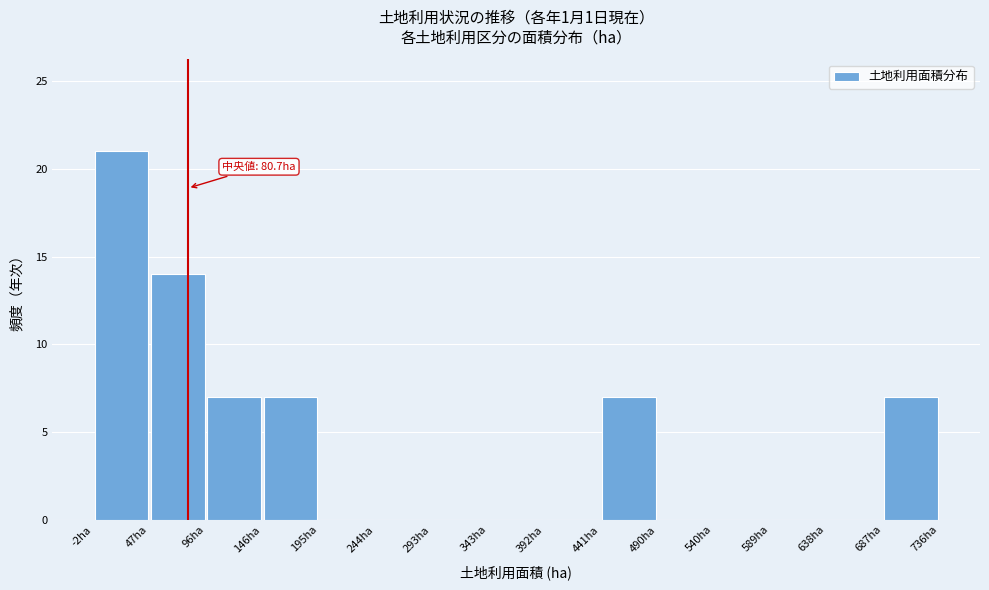

Over which range of the x-axis is the bar tallest?

0 to 45